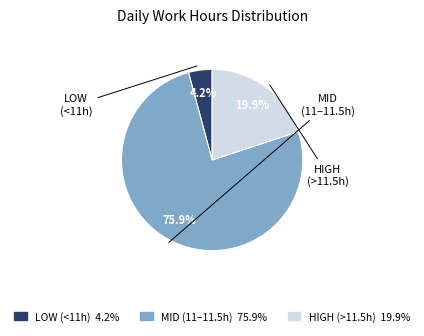

How many slices are in this pie chart?

3